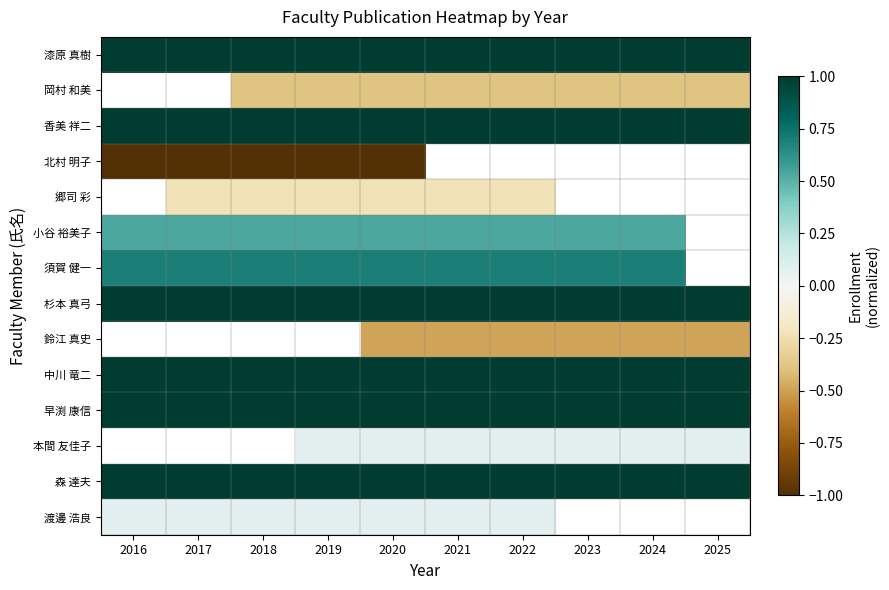

The value of 杉本 真弓 at 2019 is 1.0. True or false?

True